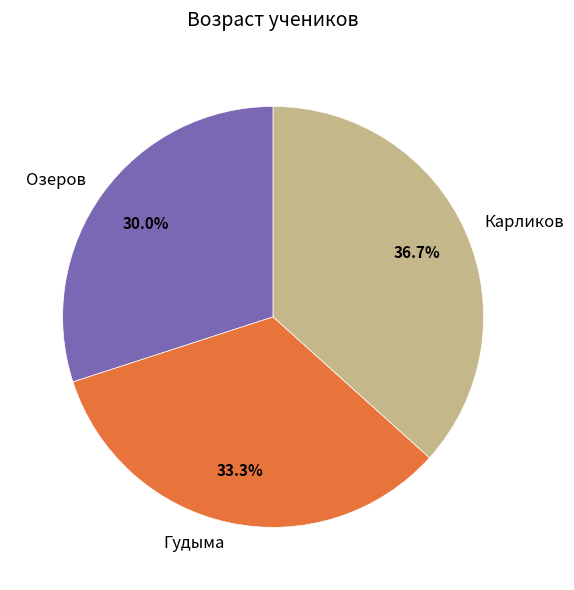

What percentage is the Озеров slice, to the nearest percent?

30%